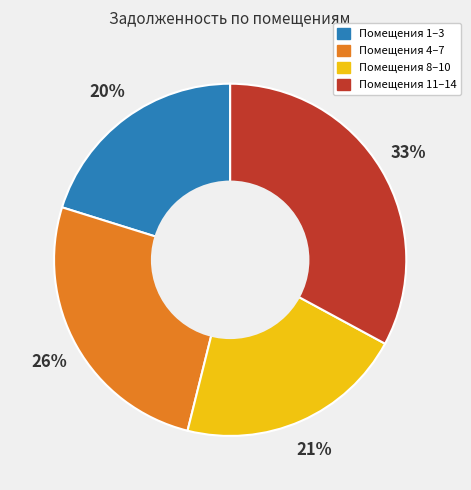

Which slice is the largest?

Помещения 11–14